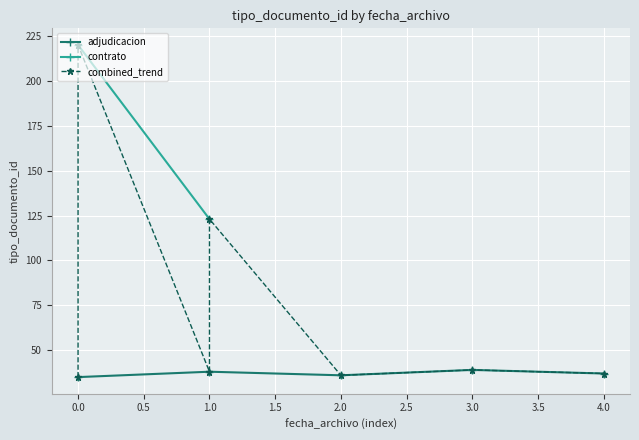

Is it true that adjudicacion equals 35 at 0.0?

True